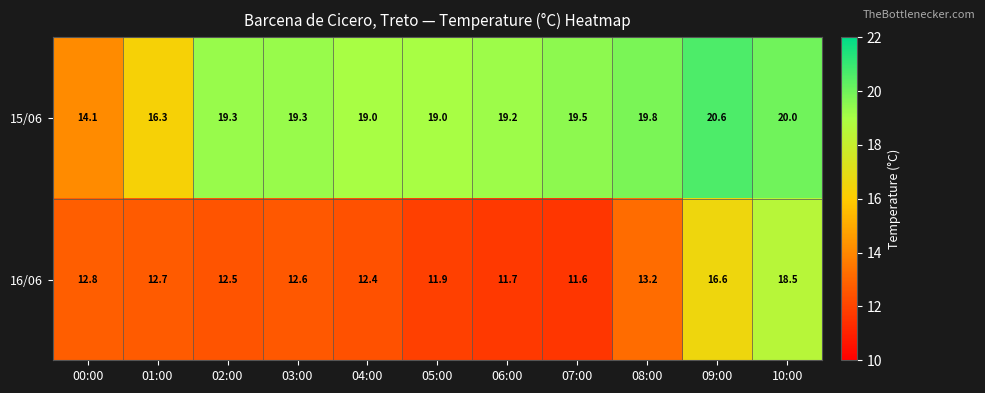

What is the difference between the maximum and minimum values in the 16/06 series?

6.9